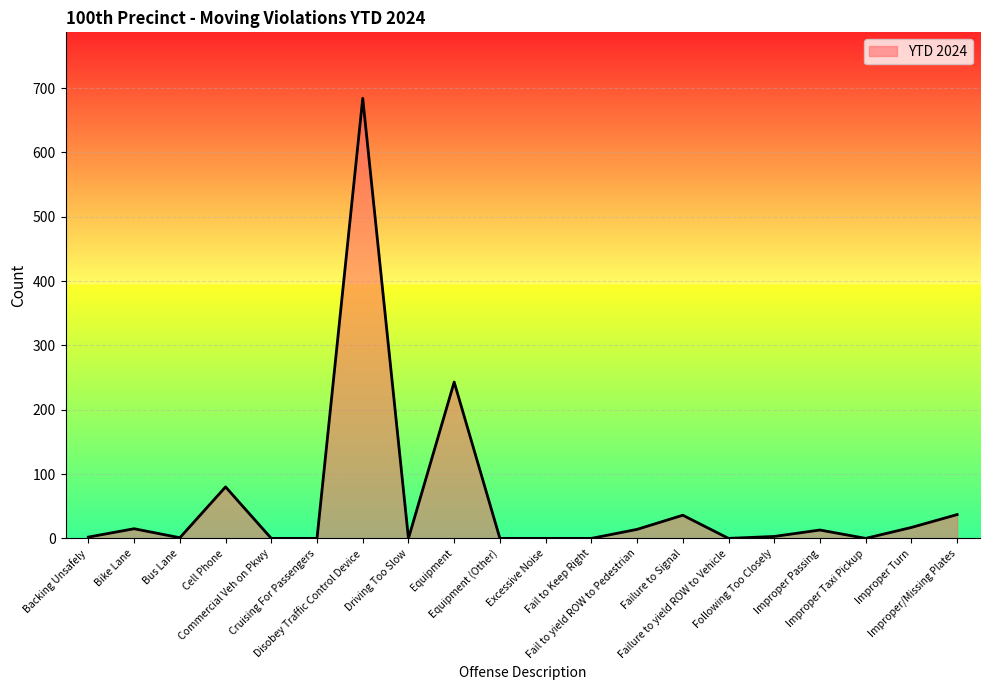

At which label does the data first exceed 3?

Bike Lane